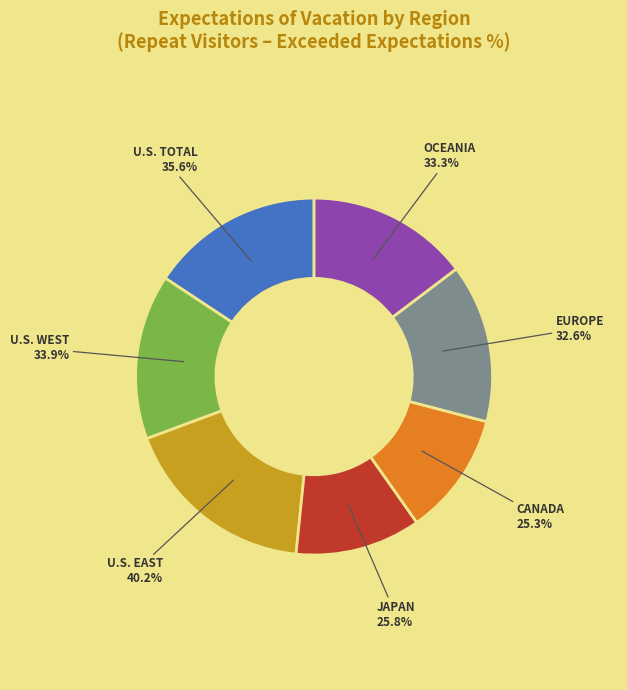

How many slices are in this pie chart?

7